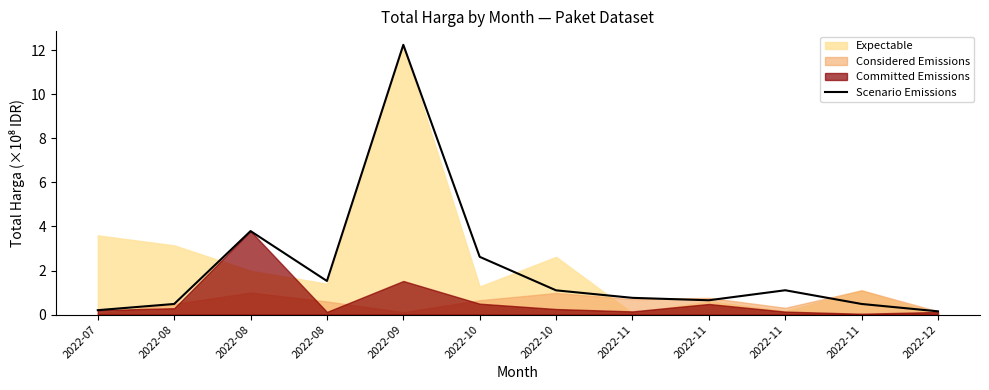

True or false: the data shows 0.8 at 2022-11.

True